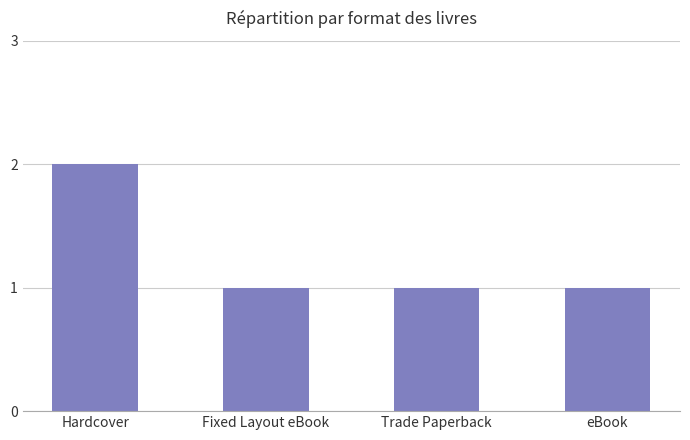

Does the chart contain stacked bars?

No